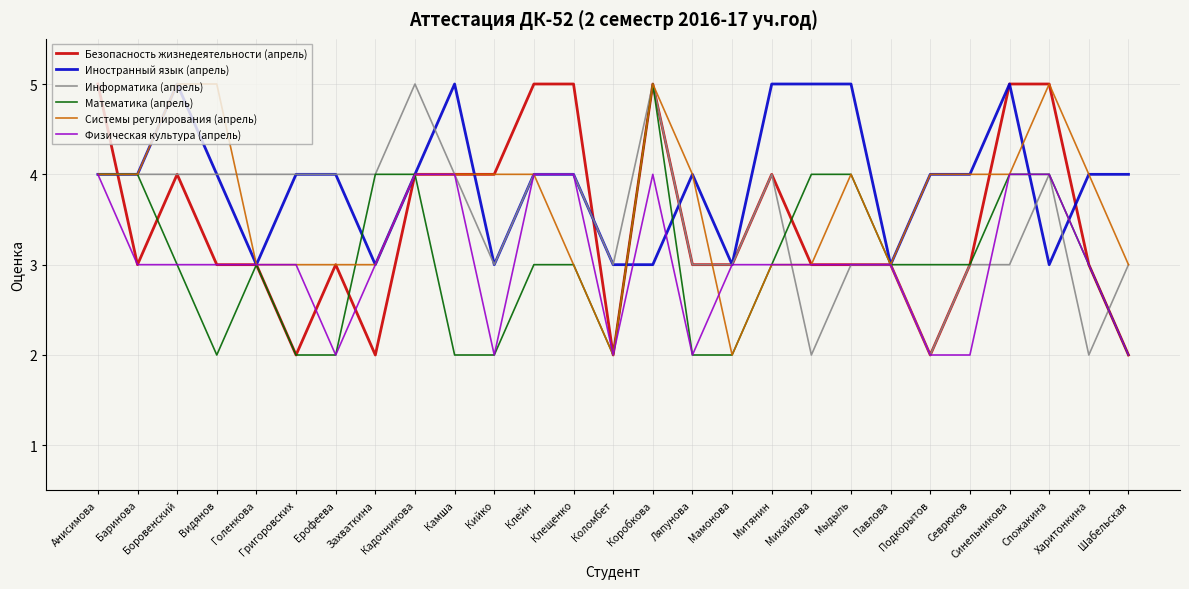

What is the maximum value for Безопасность жизнедеятельности (апрель)?

5